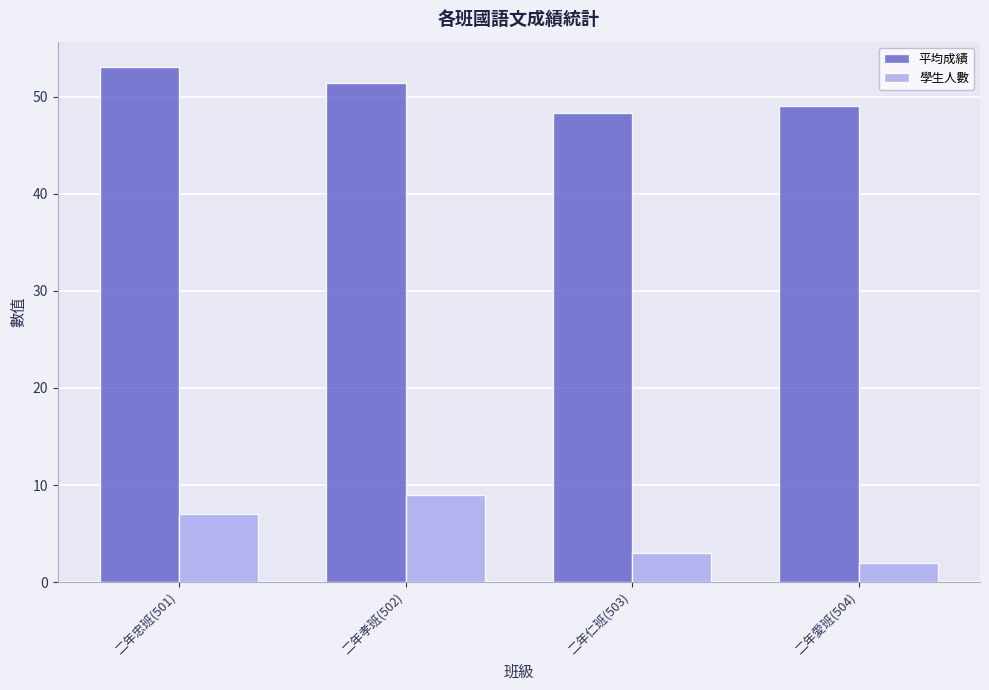

What position from the right is 二年仁班(503)?

2